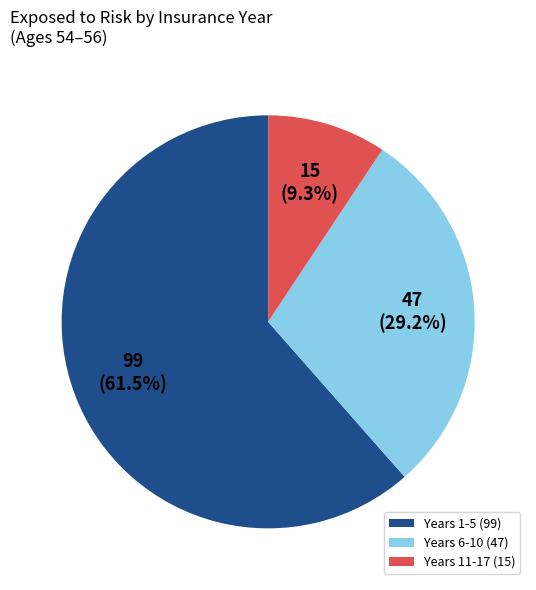

To the nearest percent, what is the average slice percentage?

33%